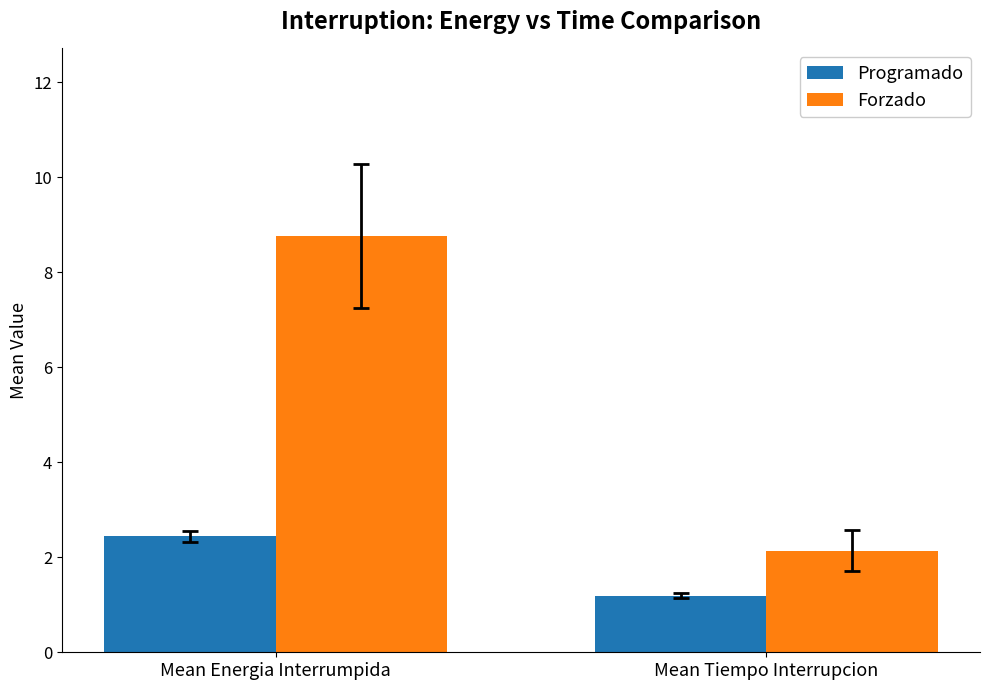

Which category has the lowest value in the Forzado series?

Mean Tiempo Interrupcion